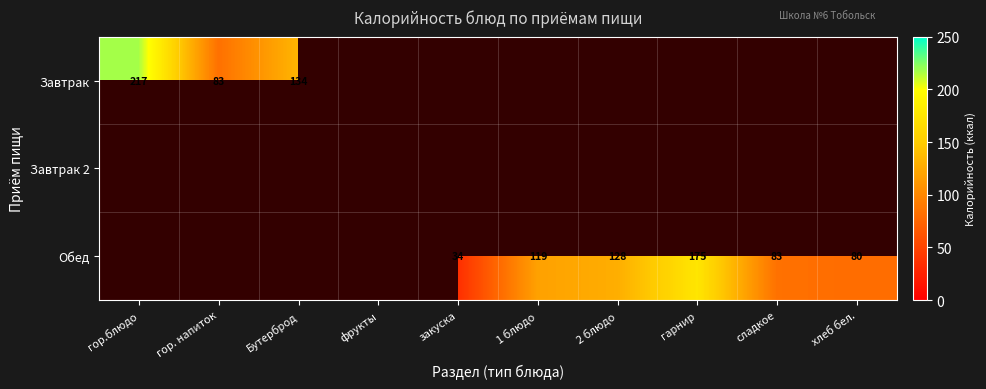

What is the sum of the Обед values at закуска and хлеб бел.?

114